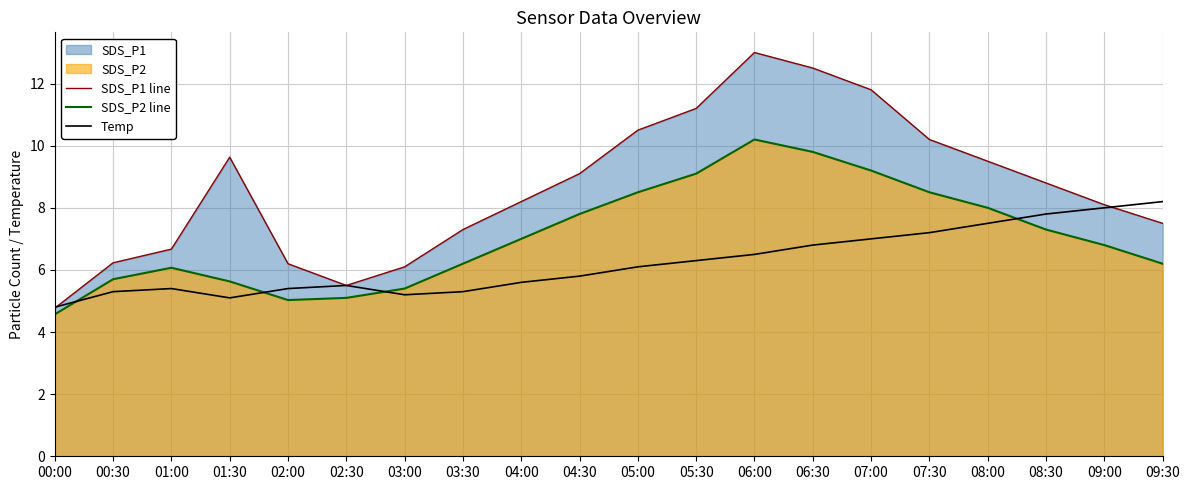

At how many categories does at least one series exceed 7?

14